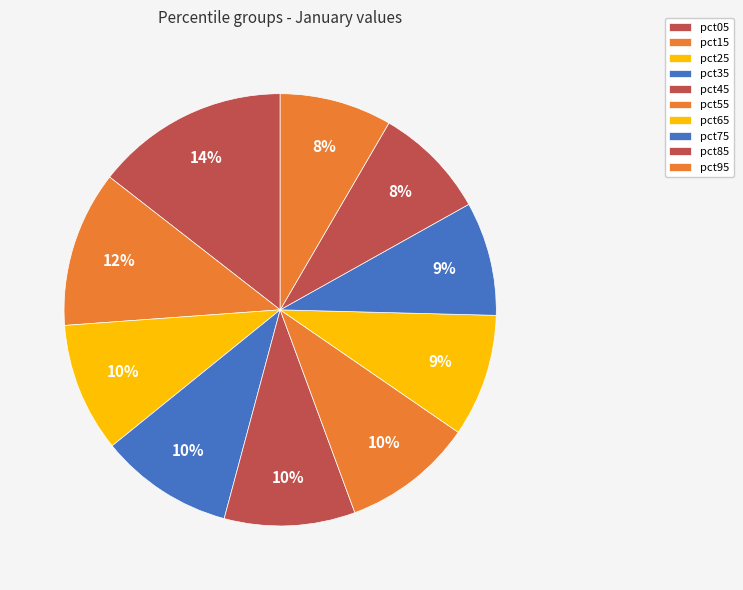

Approximately how many times larger is the value at pct15 compared to pct65?

1.3